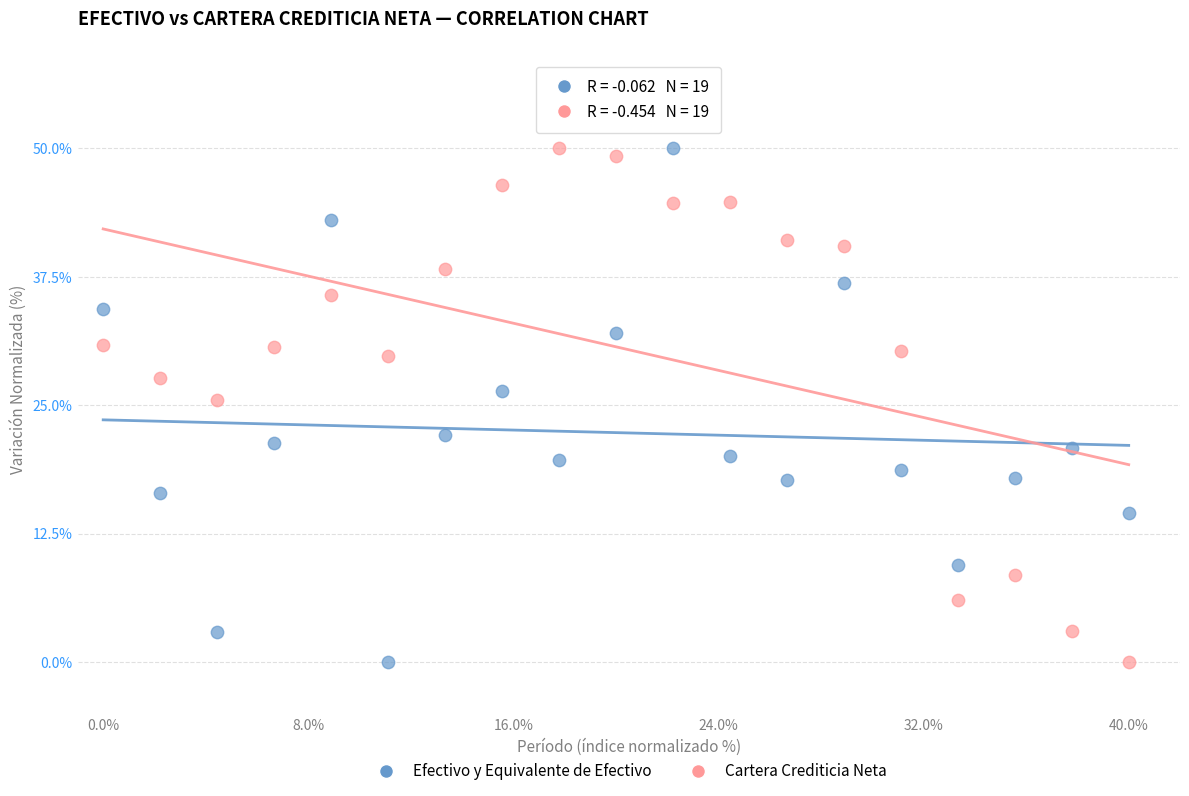

Across all data points, what is the range of Y values (max minus min)?

50.0